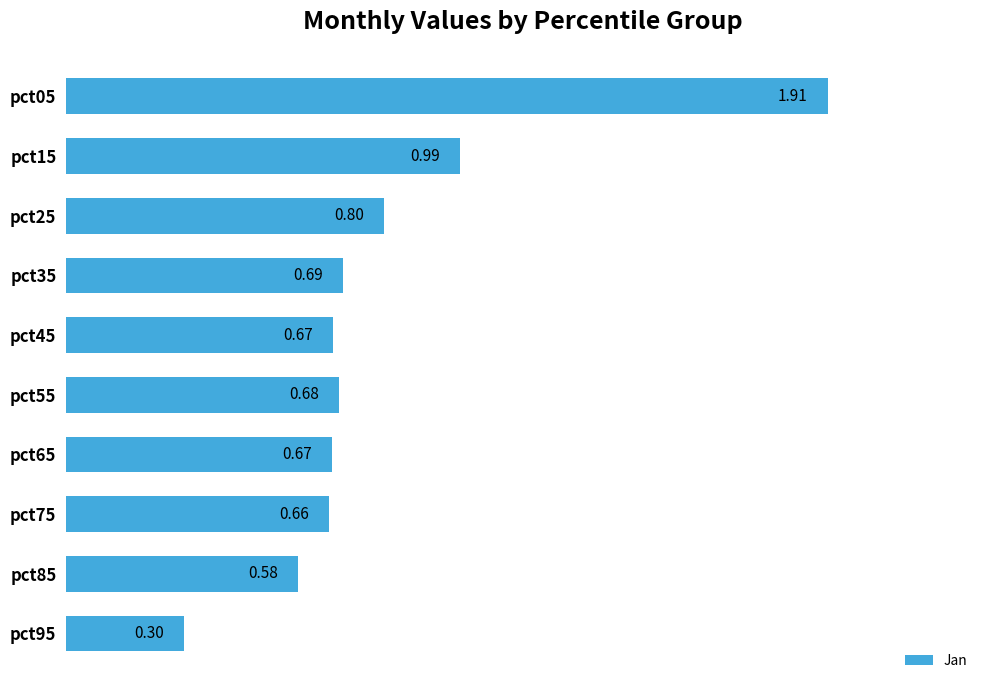

At which category does the chart reach its minimum across all series?

pct95